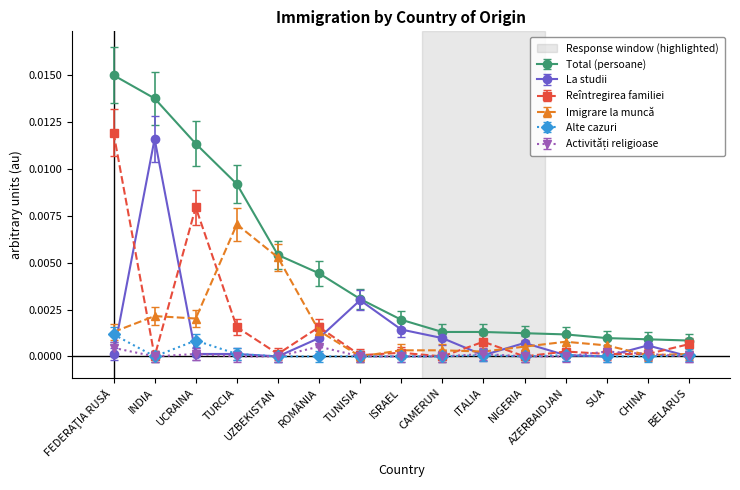

True or false: La studii has more than 2 interior local peaks.

True